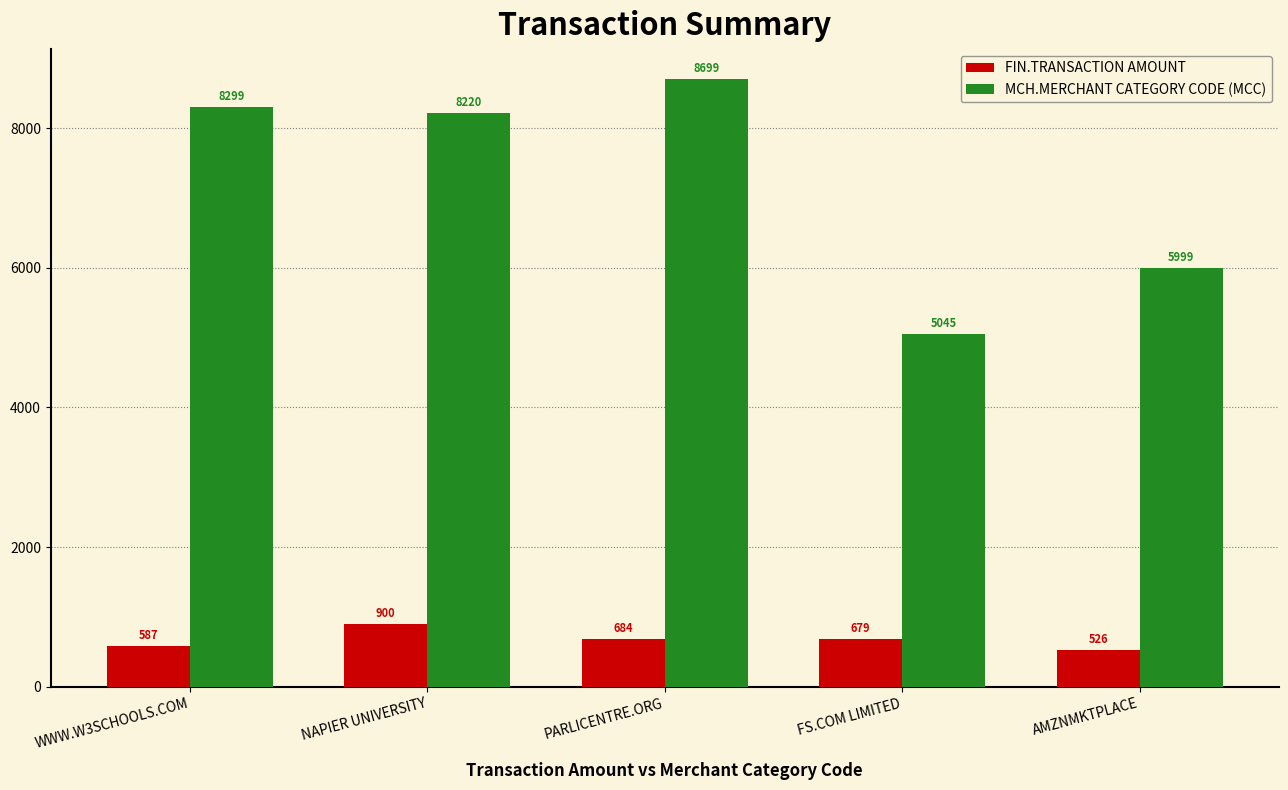

The value of FIN.TRANSACTION AMOUNT at FS.COM LIMITED is 1112.7. True or false?

False